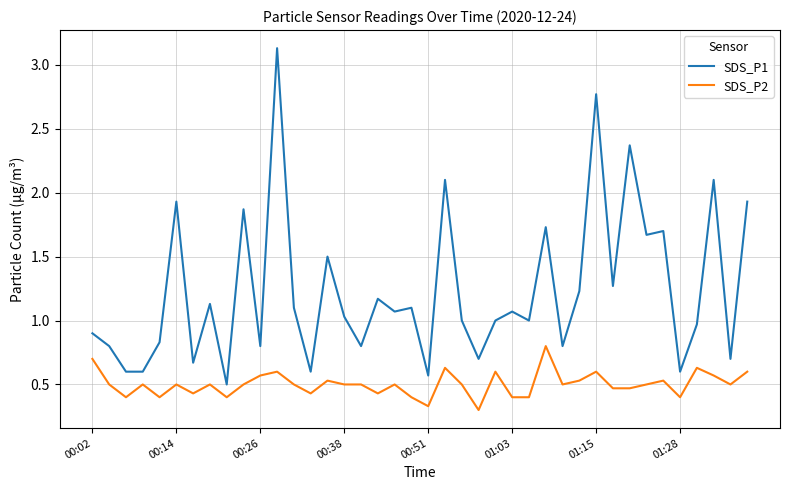

List the series in order of their overall mean, highest first.

SDS_P1, SDS_P2